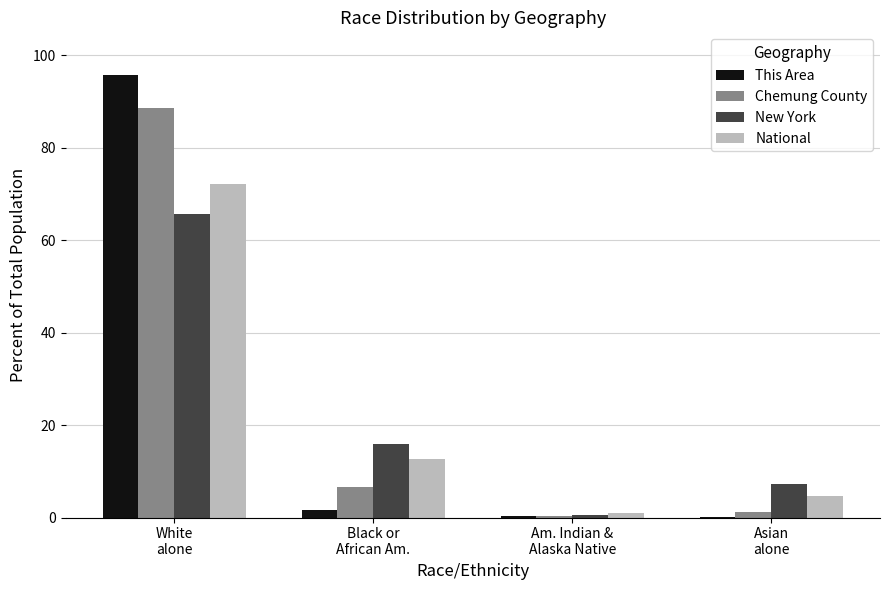

What is the sum of all Chemung County values?

96.8